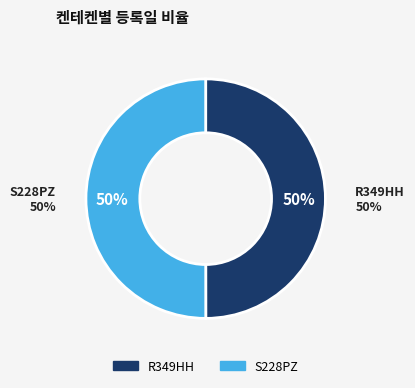

To the nearest percent, what percentage of the pie is R349HH?

50%